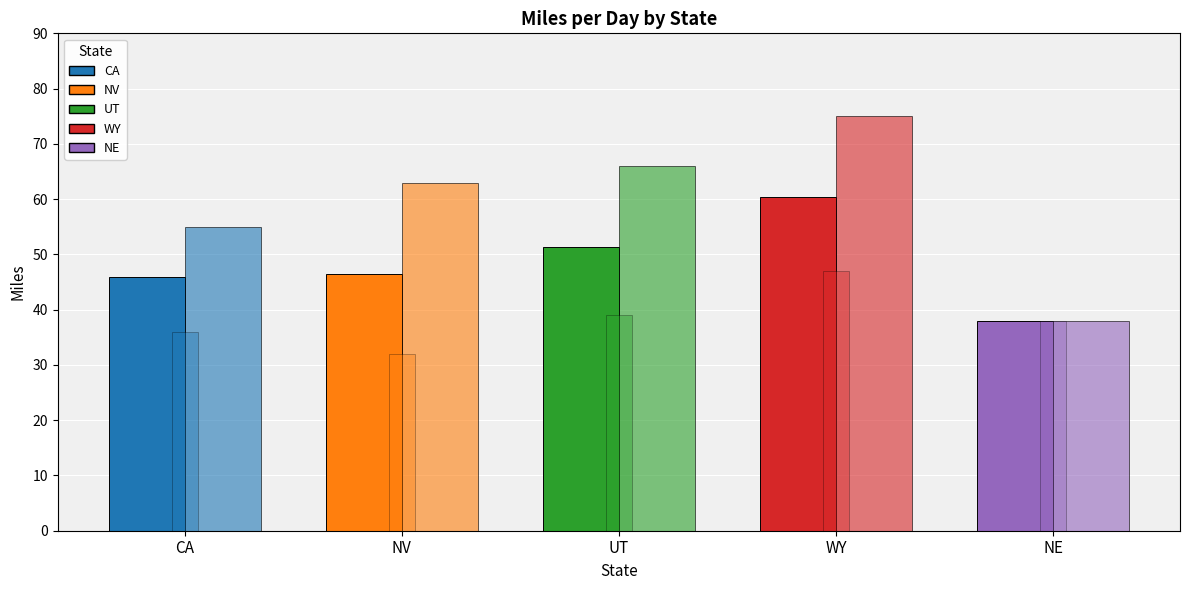

True or false: Max Miles/Day has a value of 23.8 at CA.

False